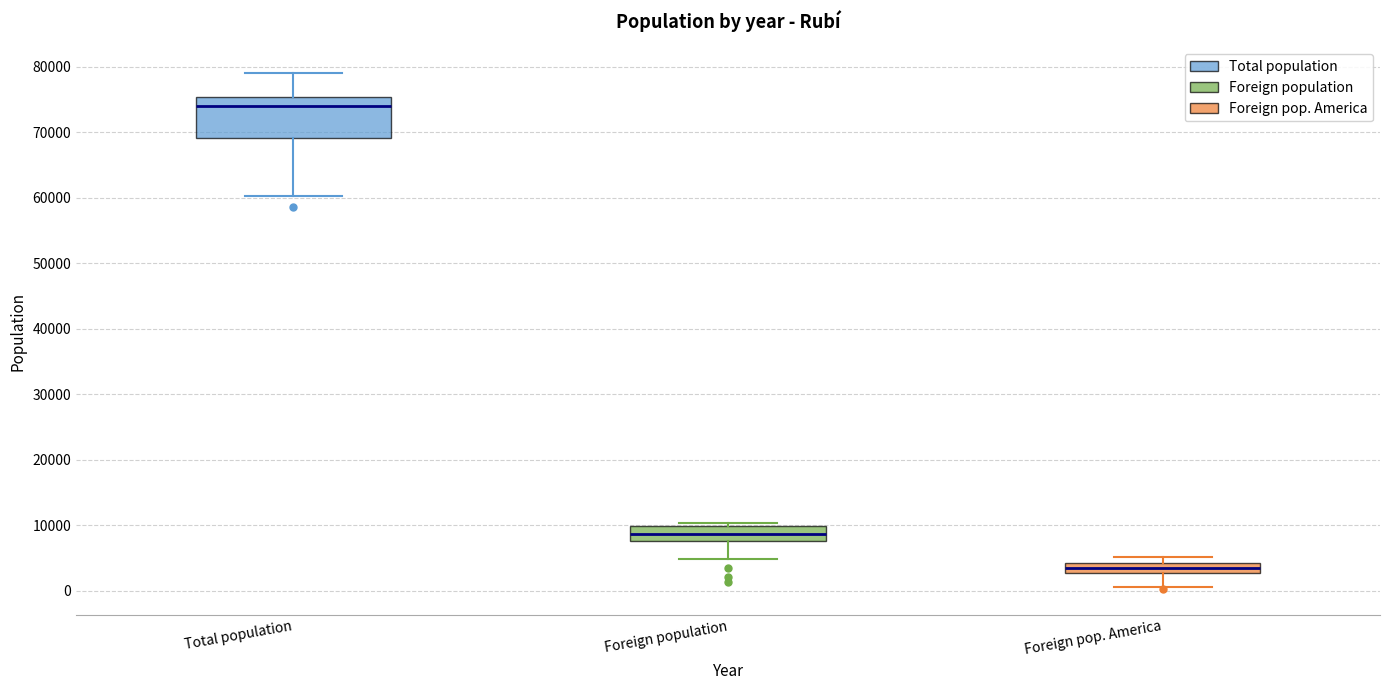

Which box has the highest median line?

Total population